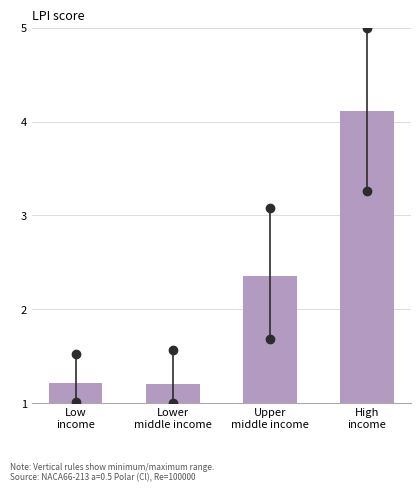

What is the value of the 4th bar from the left?

4.1